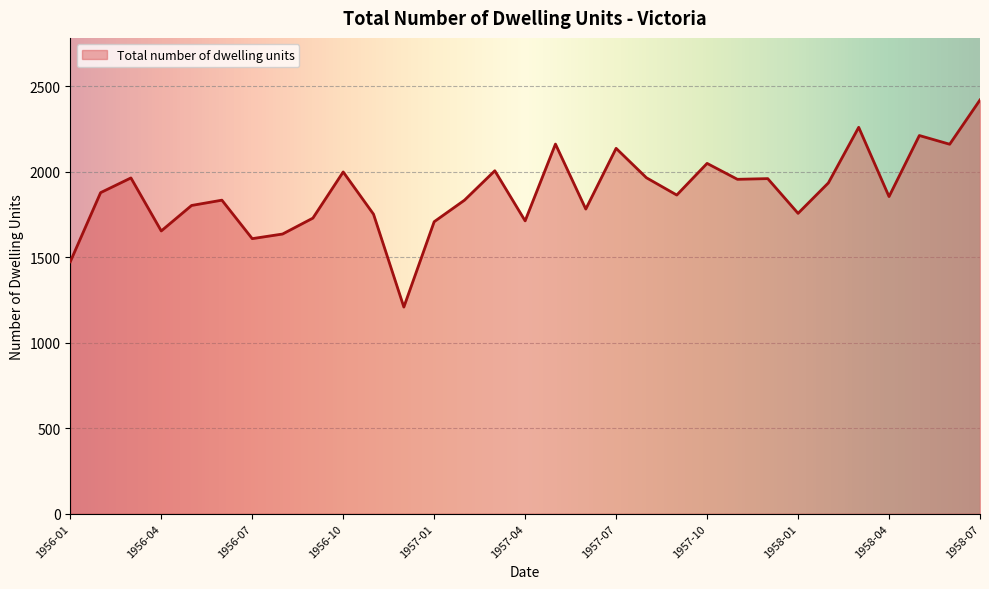

What is the difference between the maximum and minimum values?

1211